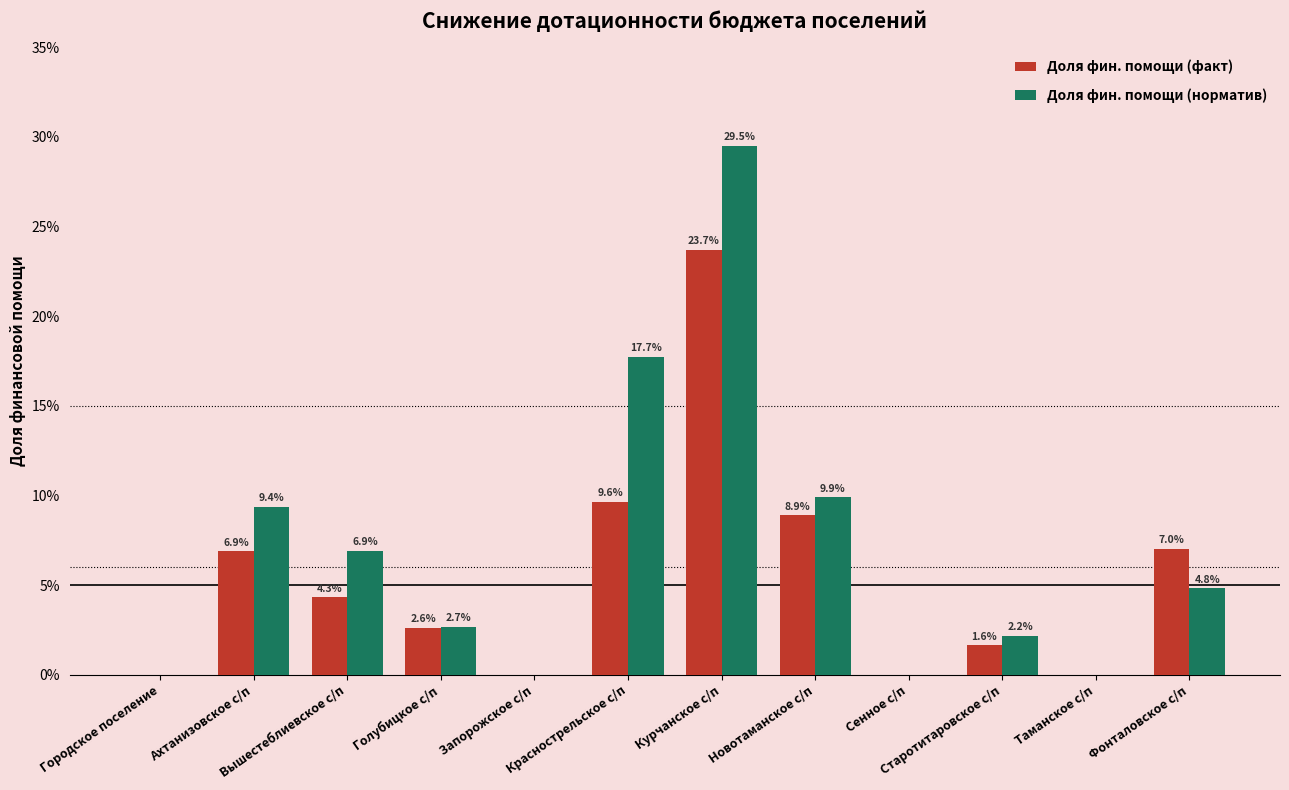

Which series changed the most between Голубицкое с/п and Запорожское с/п?

Доля фин. помощи (норматив)